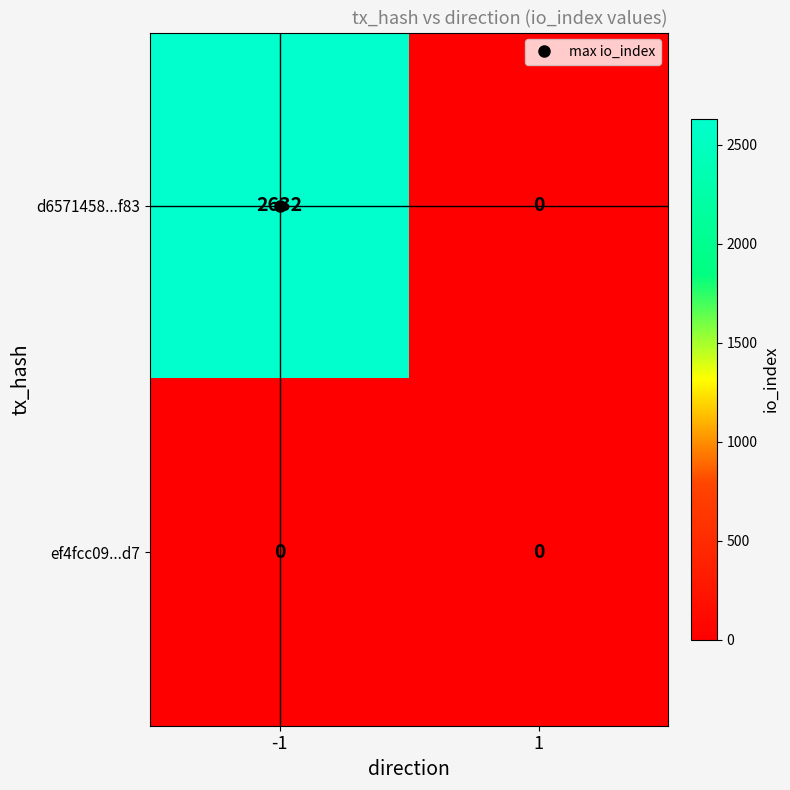

At -1, list the series in order from largest to smallest.

d6571458...f83, ef4fcc09...d7